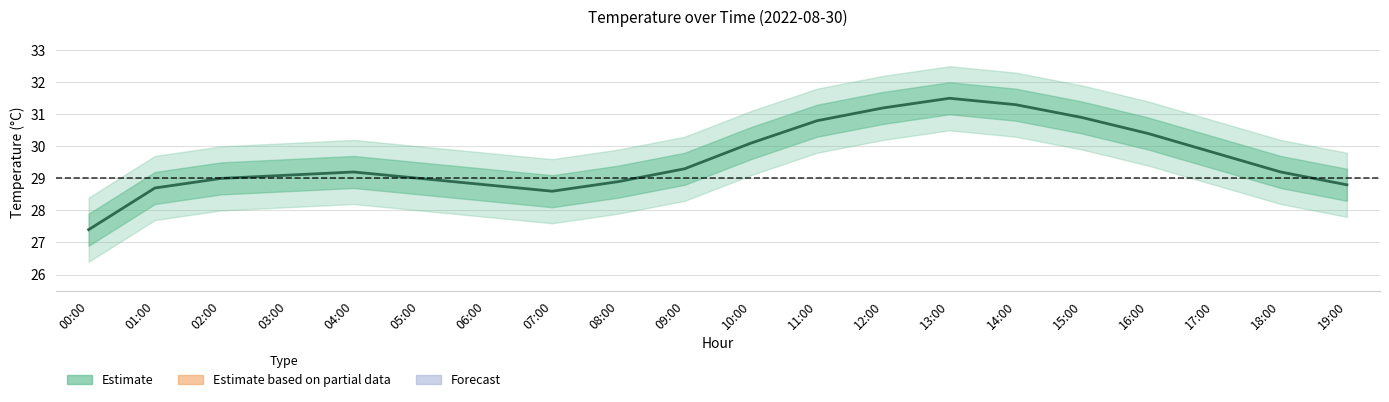

Reading right to left, what are all the values shown in this chart?

28.8	29.2	29.8	30.4	30.9	31.3	31.5	31.2	30.8	30.1	29.3	28.9	28.6	28.8	29.0	29.2	29.1	29.0	28.7	27.4